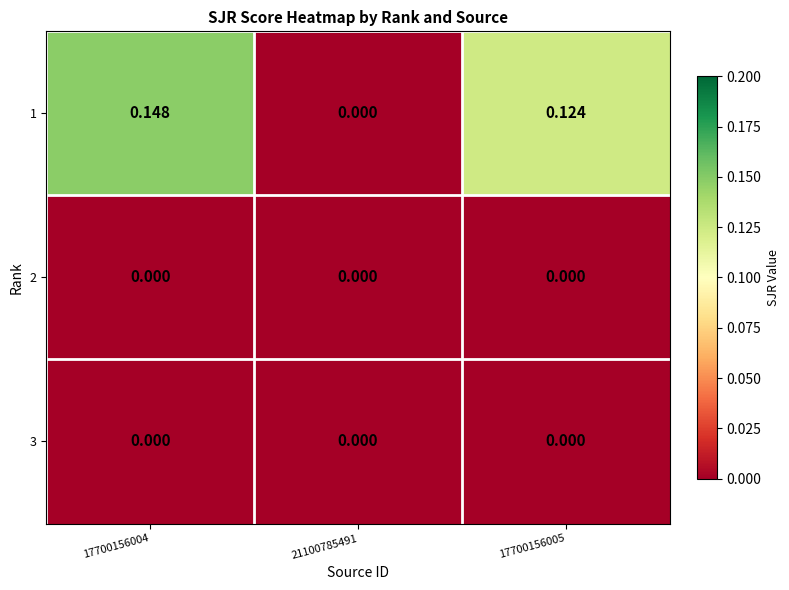

Count the number of categories in the chart.

3